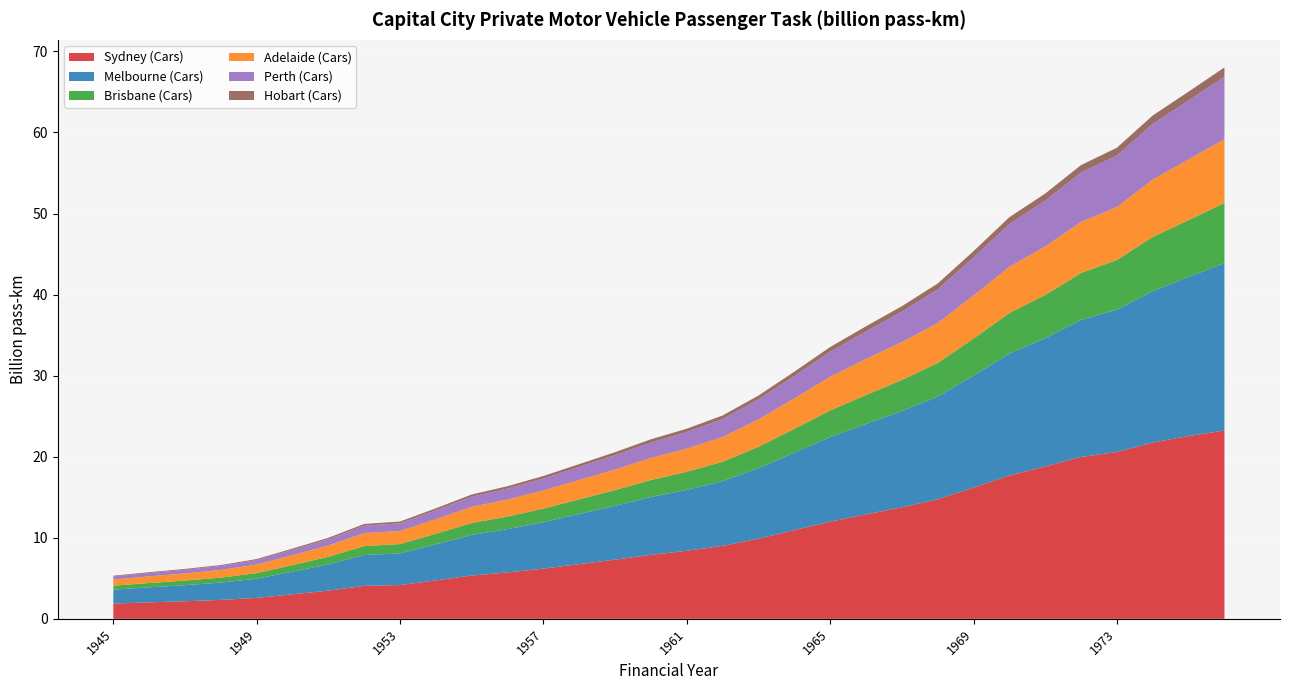

Reading left to right, list all the values displayed in this chart.

Sydney (Cars): 1.9	2.0	2.2	2.3	2.6	3.0	3.5	4.1	4.2	4.7	5.3	5.7	6.2	6.7	7.3	7.9	8.4	9.0	9.9	10.9	12.0	12.9	13.8	14.7	16.2	17.7	18.8	20.0	20.6	21.7	22.5	23.2
Melbourne (Cars): 1.7	1.9	2.0	2.1	2.4	2.8	3.2	3.8	3.9	4.5	5.0	5.3	5.7	6.2	6.6	7.1	7.5	8.0	8.7	9.6	10.4	11.2	11.9	12.7	13.8	15.0	15.8	16.9	17.6	18.7	19.6	20.7
Brisbane (Cars): 0.5	0.5	0.6	0.6	0.7	0.8	0.9	1.1	1.1	1.3	1.5	1.6	1.7	1.8	2.0	2.1	2.2	2.4	2.6	2.9	3.3	3.6	3.8	4.1	4.6	5.0	5.3	5.8	6.1	6.7	7.0	7.4
Adelaide (Cars): 0.8	0.8	0.9	0.9	1.1	1.2	1.4	1.6	1.6	1.8	2.0	2.1	2.2	2.4	2.5	2.7	2.9	3.1	3.4	3.8	4.2	4.5	4.7	4.9	5.3	5.7	6.0	6.3	6.5	7.1	7.5	7.9
Perth (Cars): 0.4	0.4	0.5	0.5	0.6	0.7	0.8	0.9	1.0	1.1	1.3	1.4	1.5	1.6	1.8	1.9	2.0	2.2	2.5	2.8	3.1	3.4	3.7	4.2	4.7	5.3	5.7	6.1	6.4	6.9	7.3	7.7
Hobart (Cars): 0.1	0.1	0.1	0.1	0.1	0.2	0.2	0.2	0.2	0.2	0.3	0.3	0.3	0.3	0.4	0.4	0.4	0.4	0.5	0.5	0.6	0.6	0.7	0.7	0.8	0.8	0.9	0.9	1.0	1.0	1.1	1.2